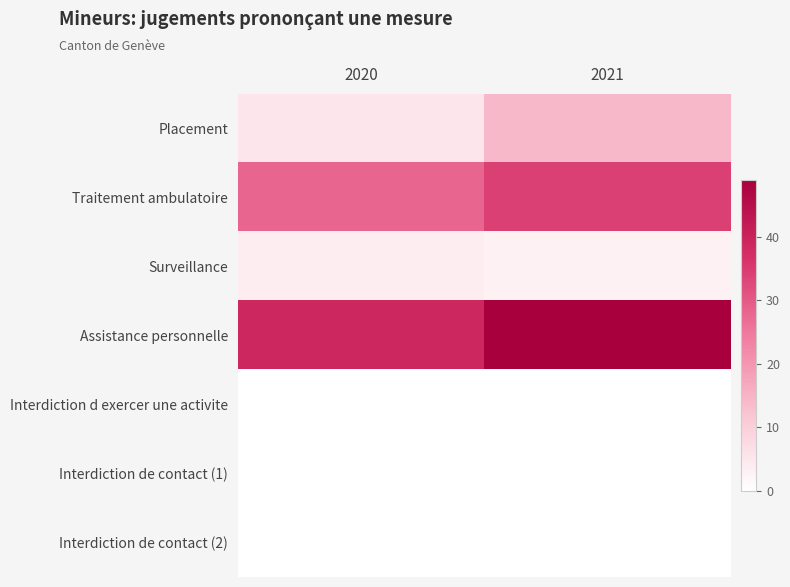

Reading right to left, list all the values displayed in this chart.

Placement: 2021=14	2020=5
Traitement ambulatoire: 2021=34	2020=28
Surveillance: 2021=3	2020=4
Assistance personnelle: 2021=49	2020=39
Interdiction d exercer une activite: 2021=0	2020=0
Interdiction de contact (1): 2021=0	2020=0
Interdiction de contact (2): 2021=0	2020=0